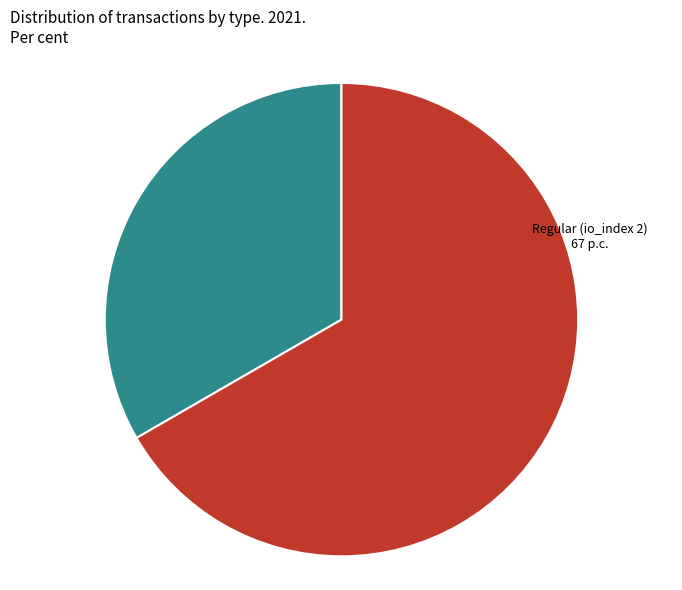

Is there any slice that represents more than half of the pie?

Yes